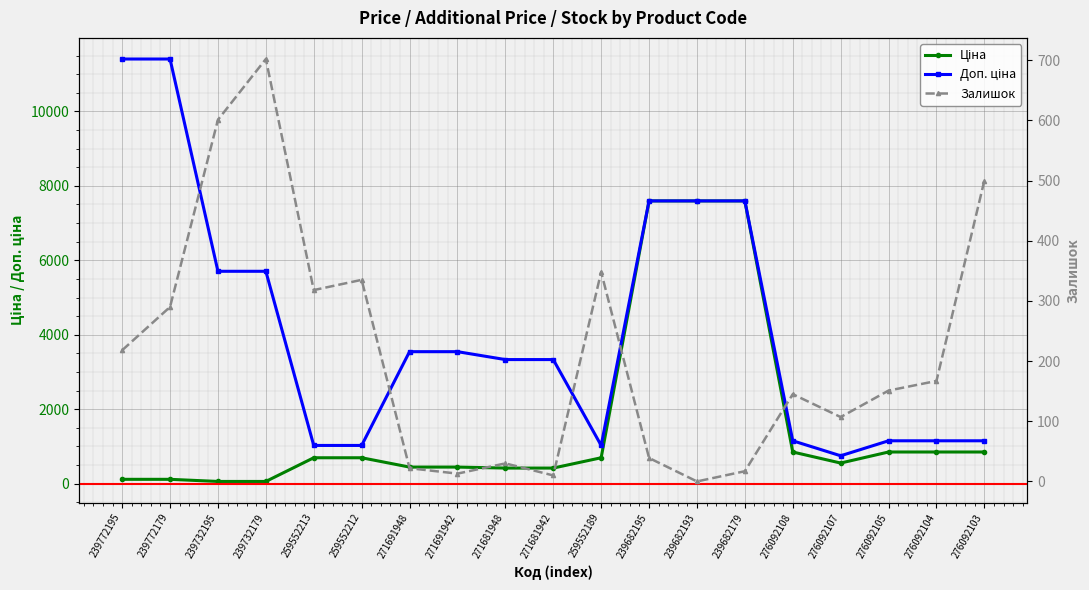

Count the number of data series in this chart.

3